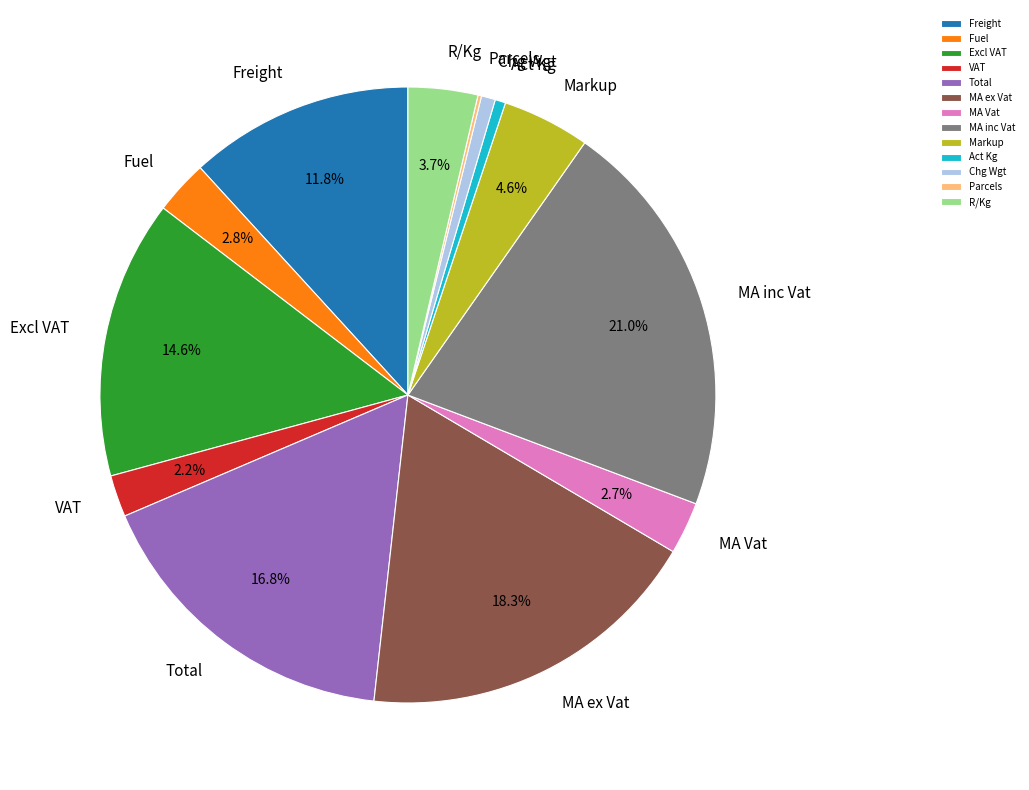

What is the largest slice in the pie chart?

MA inc Vat